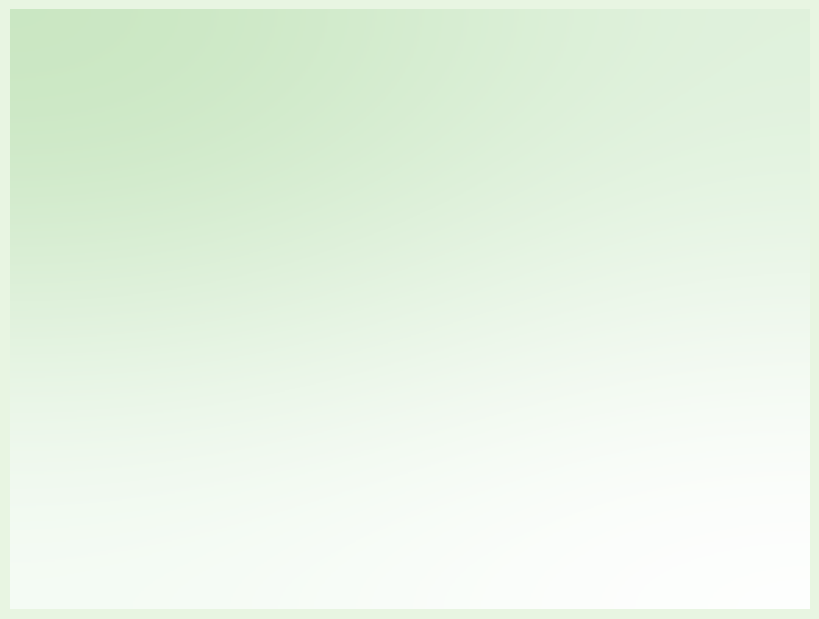

How many slices are in this pie chart?

4